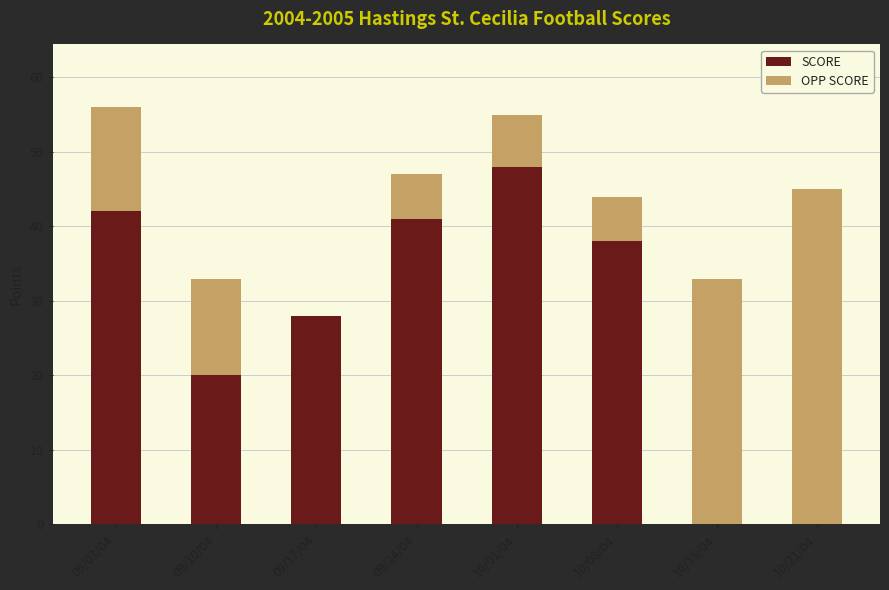

The value of SCORE at 10/08/04 is 38. True or false?

True